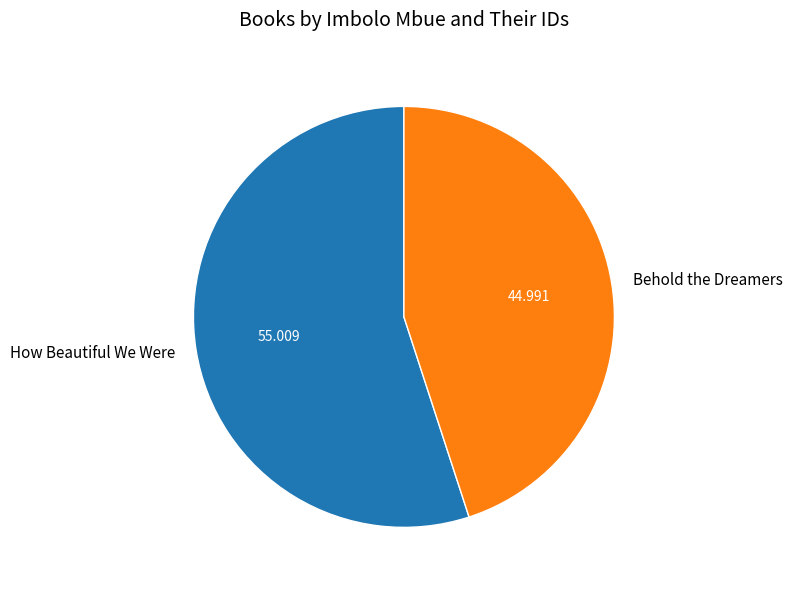

What is the largest slice in the pie chart?

How Beautiful We Were